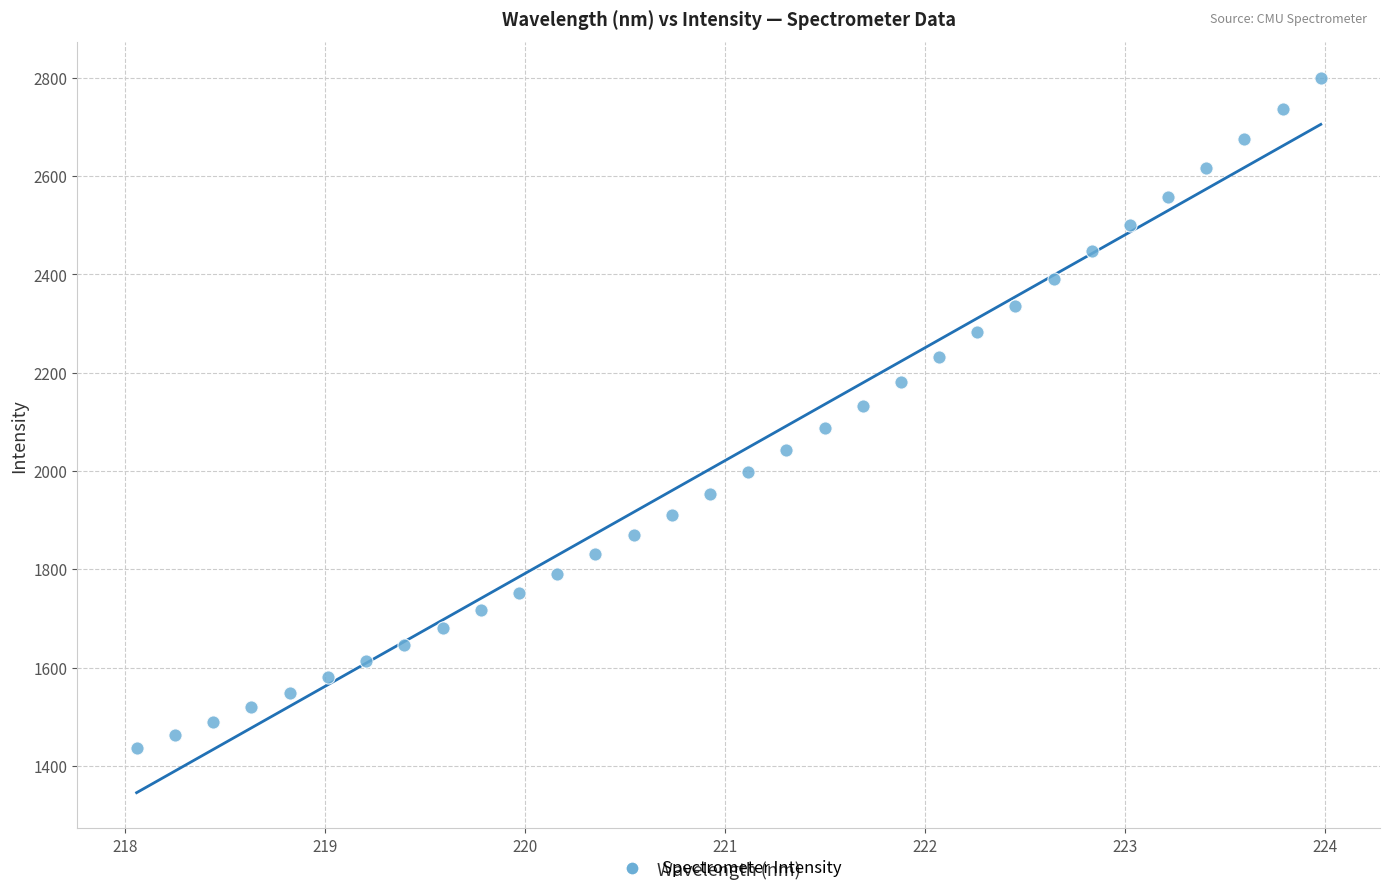

What is the range of Y values (max minus min)?

1364.9